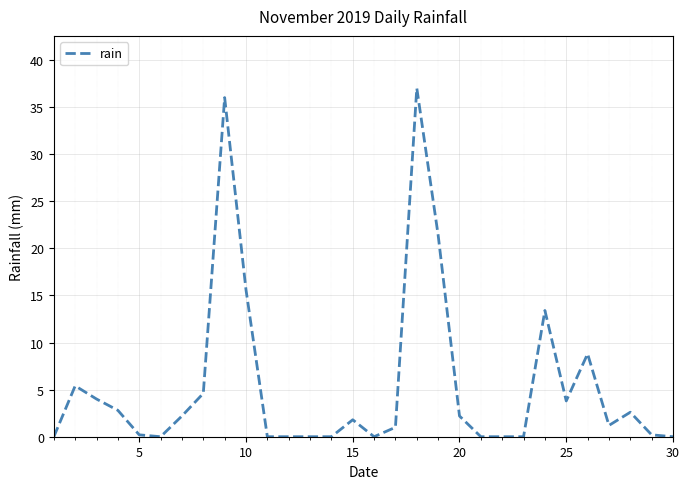

What is the greatest value displayed?

37.0